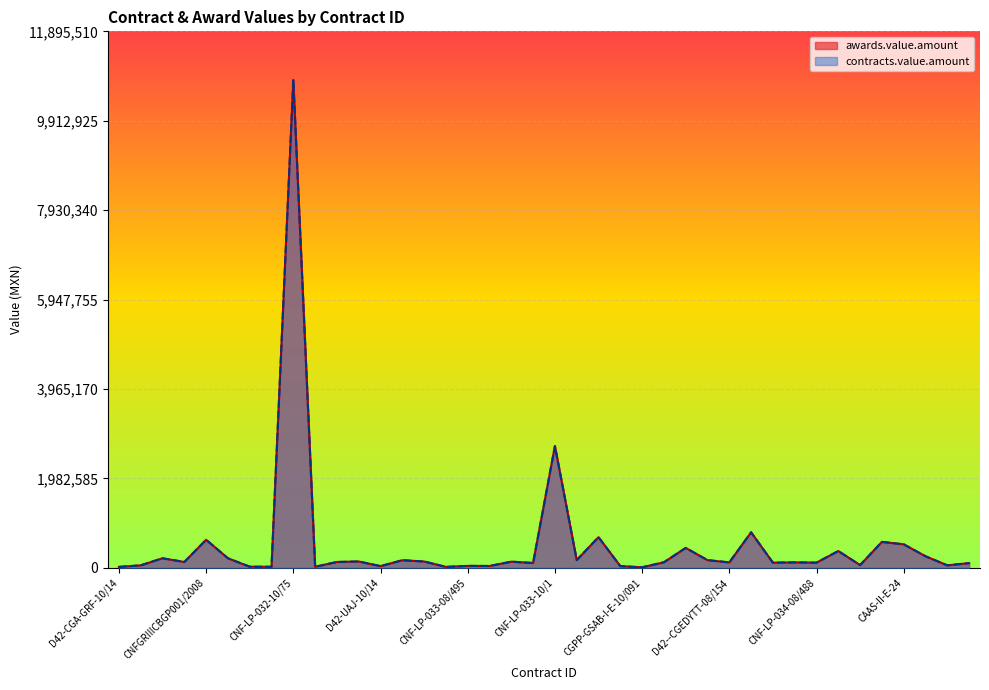

Does the chart display data point markers on the line(s)?

No